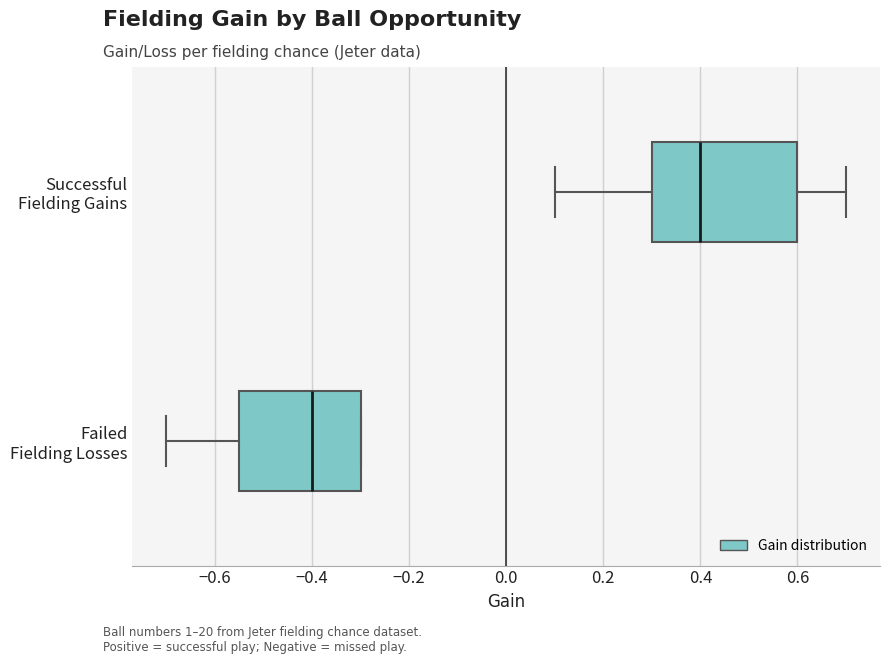

Reading bottom to top, transcribe this box plot: for each box, give where its median line is, the range the box spans, and where its two whiskers end, as read against the x-axis. The values are not printed on the chart, so give them approximately, as read against the axis.

Failed Fielding Losses: median -0.40, box -0.54 to -0.30, whiskers -0.70 to -0.30
Successful Fielding Gains: median 0.40, box 0.30 to 0.60, whiskers 0.10 to 0.70